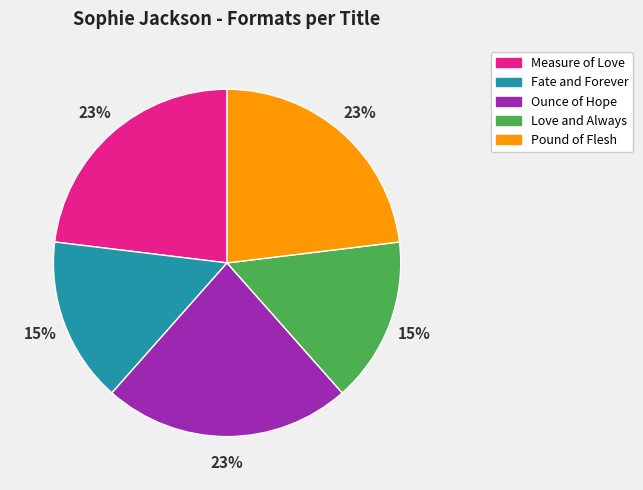

Between Pound of Flesh and Love and Always, which is larger?

Pound of Flesh